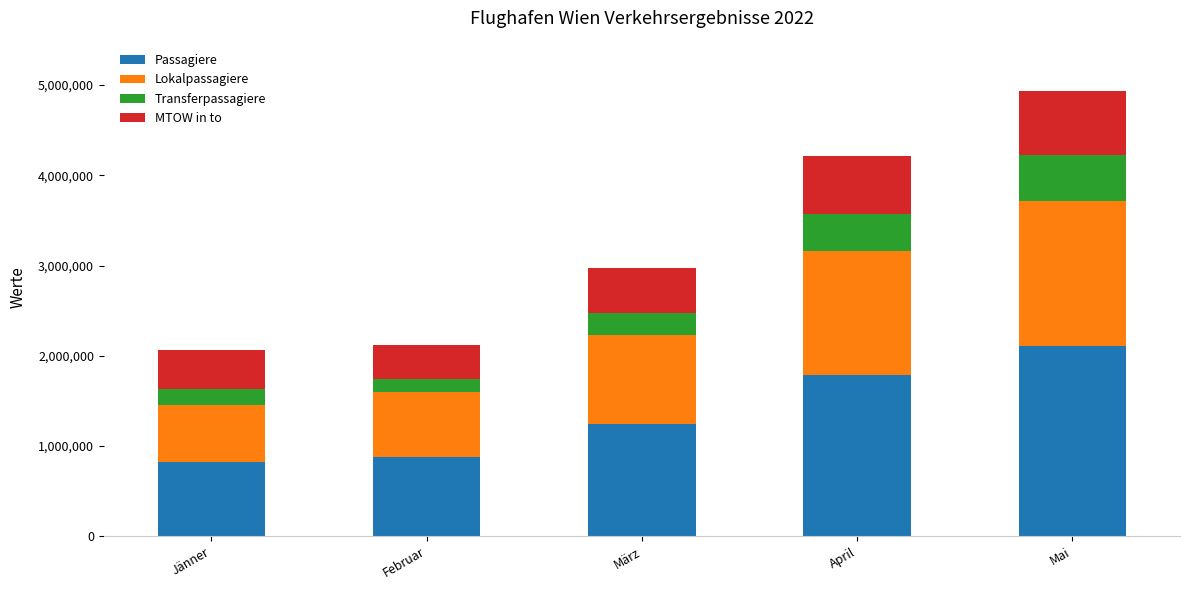

What is the difference between the maximum and minimum values in the Passagiere series?

1293608